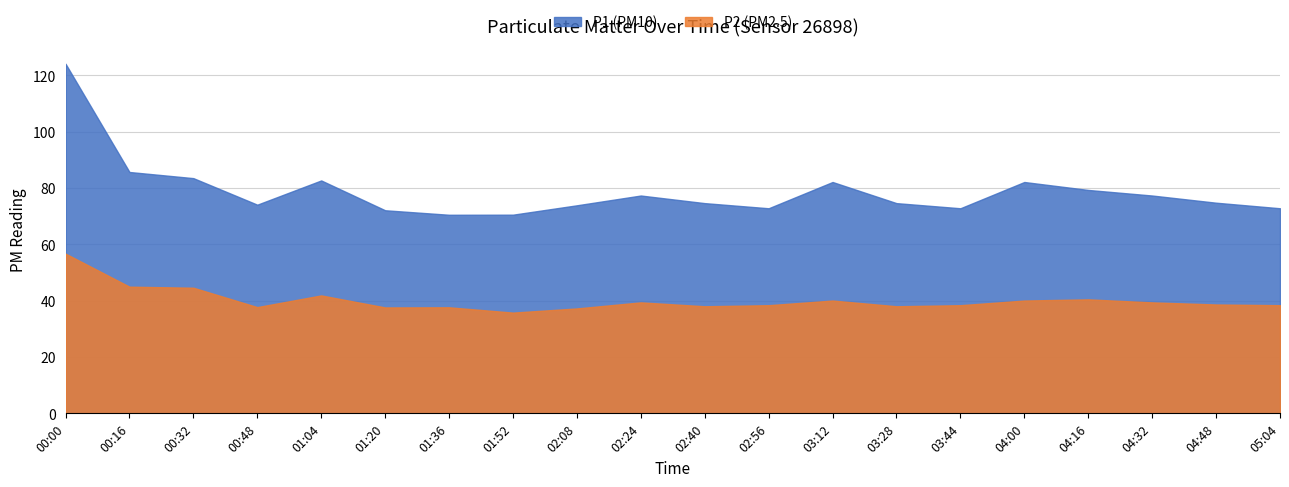

At 00:32, list the series in order from smallest to largest.

P2 (PM2.5), P1 (PM10)